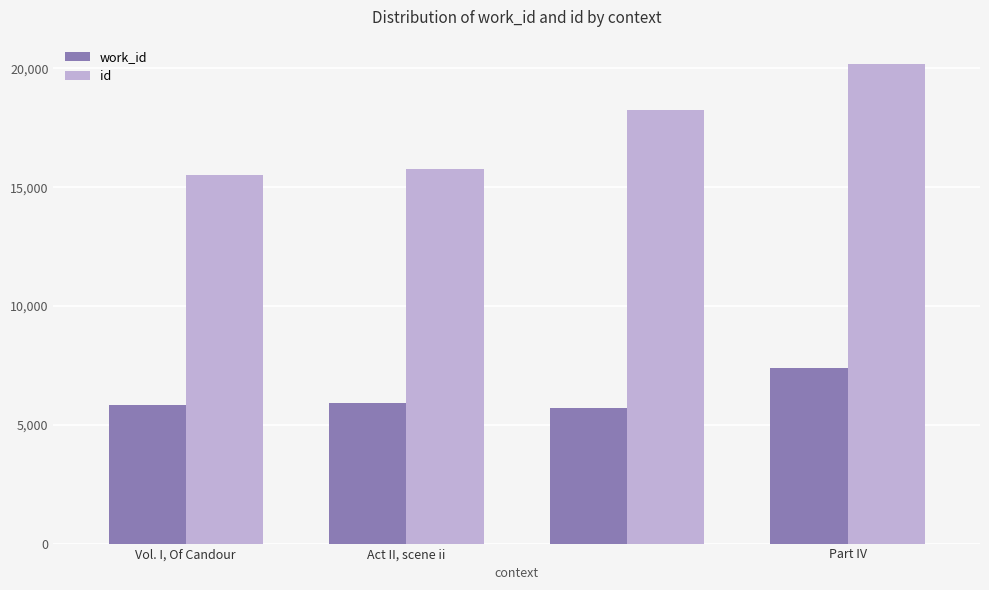

Which series has the largest range (max minus min)?

id